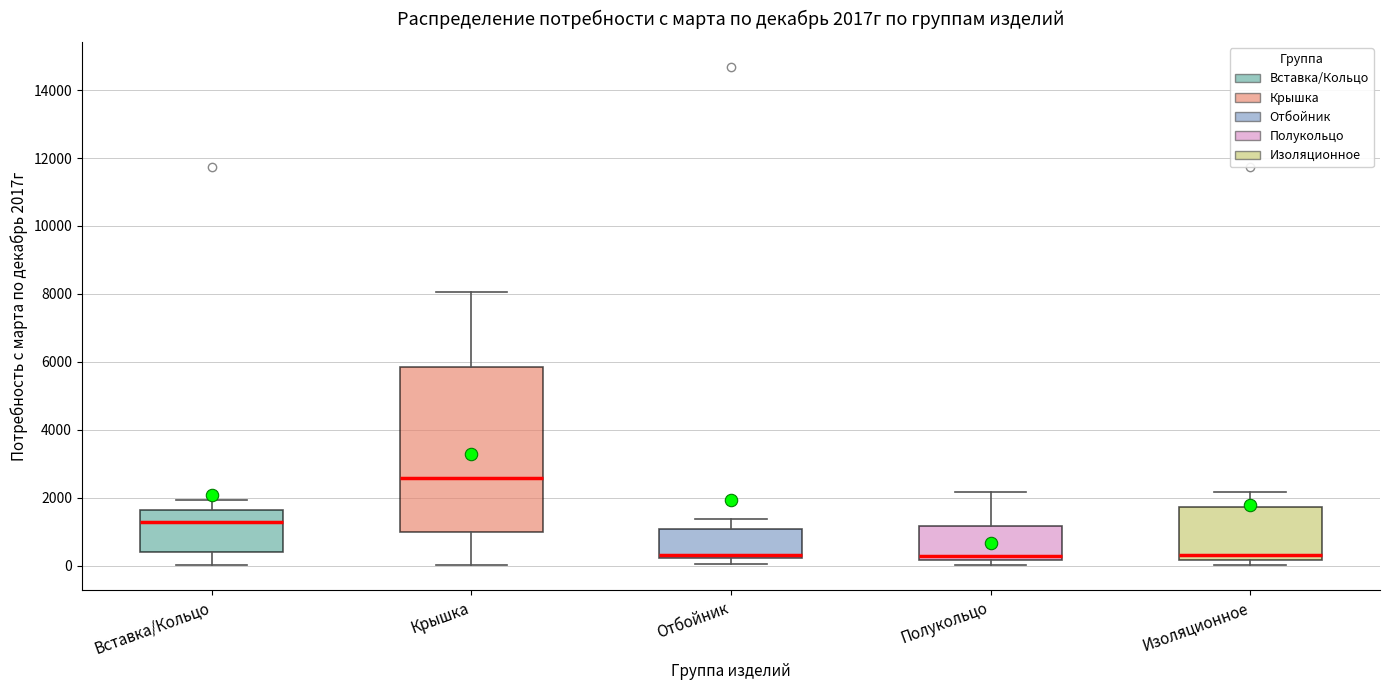

Which box is the tallest, from its lower edge to its upper edge?

Крышка